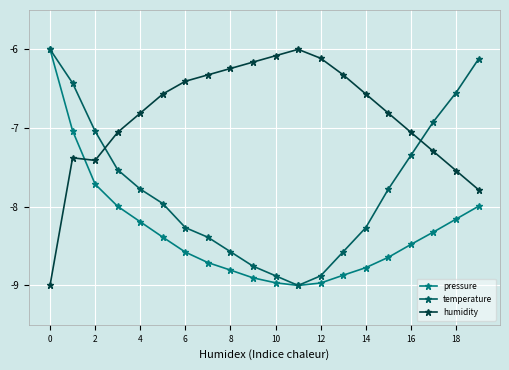

Which series ends up on top after the final intersection of humidity and pressure?

humidity